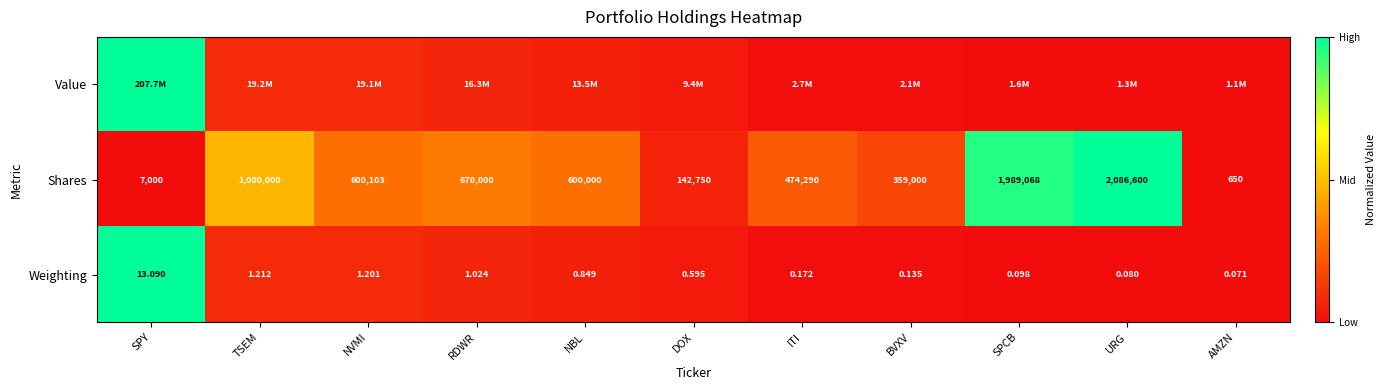

At how many categories does at least one series exceed 0?

10